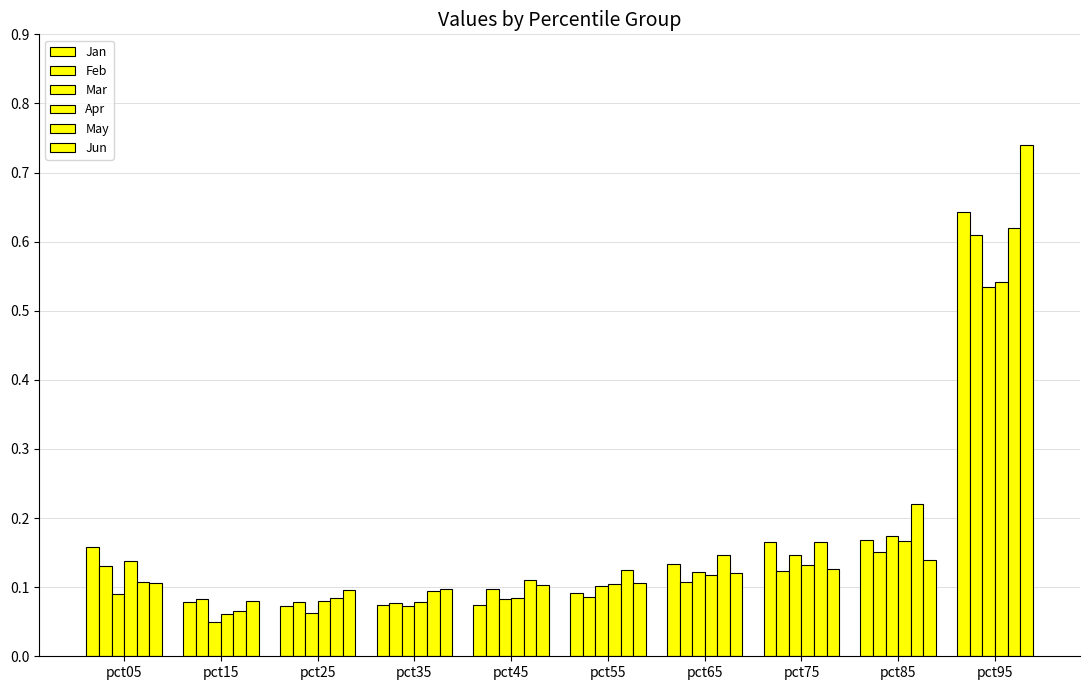

What value does the Jun series have at pct65?

0.1